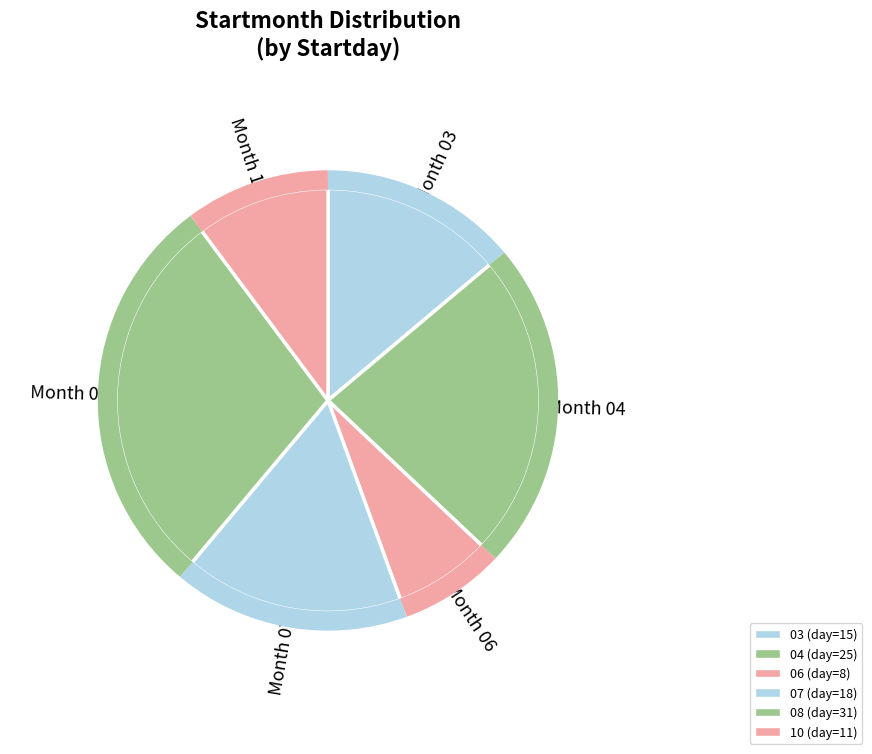

Which category has the smallest portion of the pie?

06